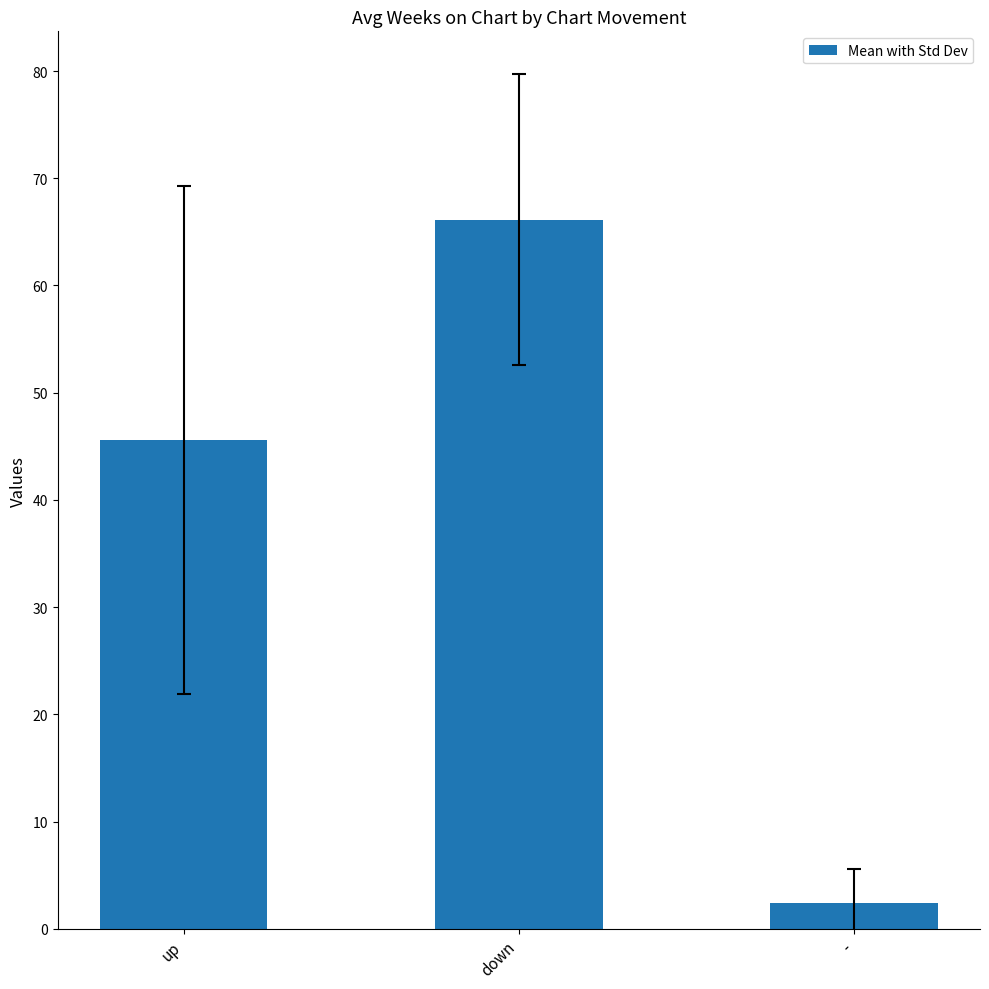

Reading left to right, what are all the values shown in this chart?

up=45.6	down=66.1	-=2.4